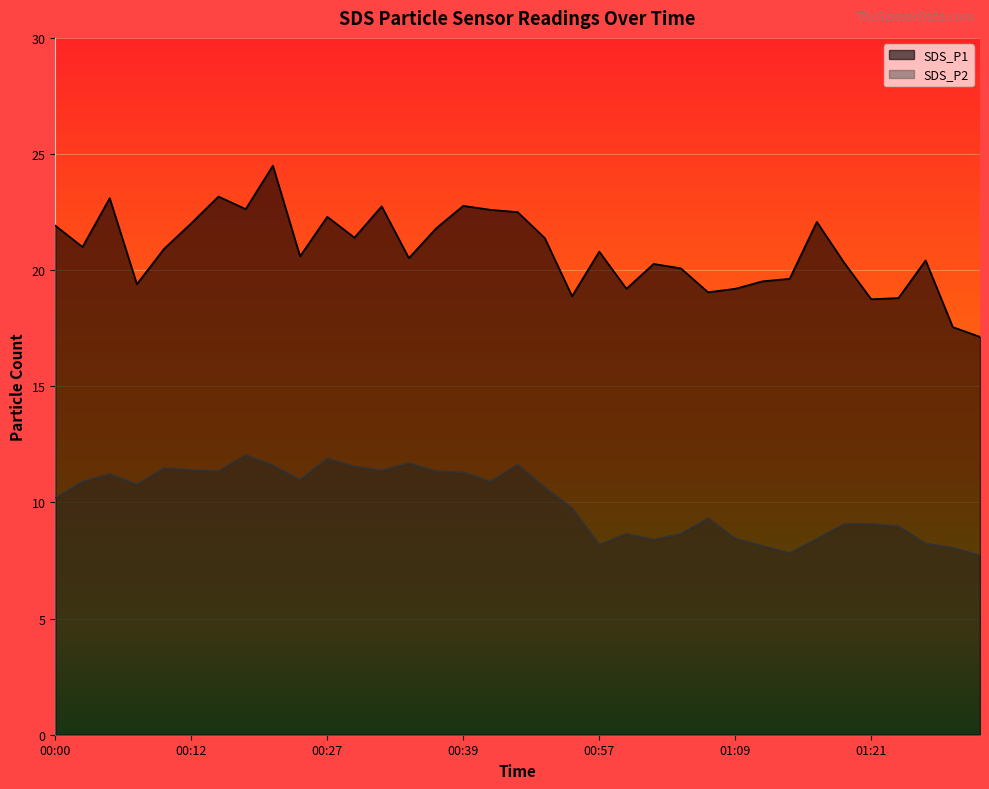

At 00:44, list the series in order from largest to smallest.

SDS_P1, SDS_P2